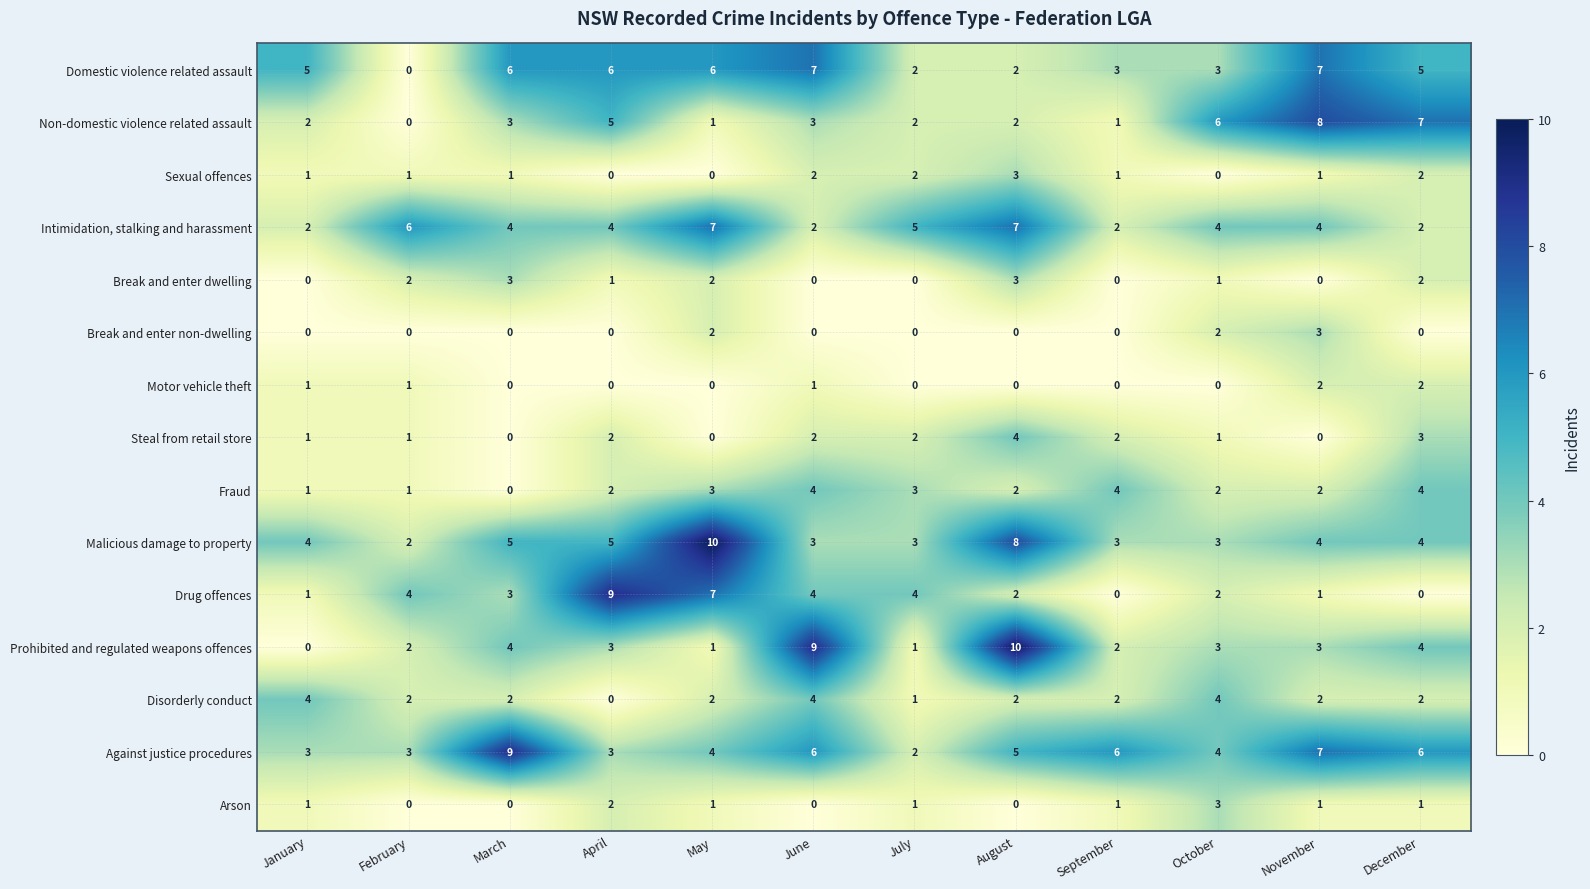

The value of Malicious damage to property at January is 1. True or false?

False